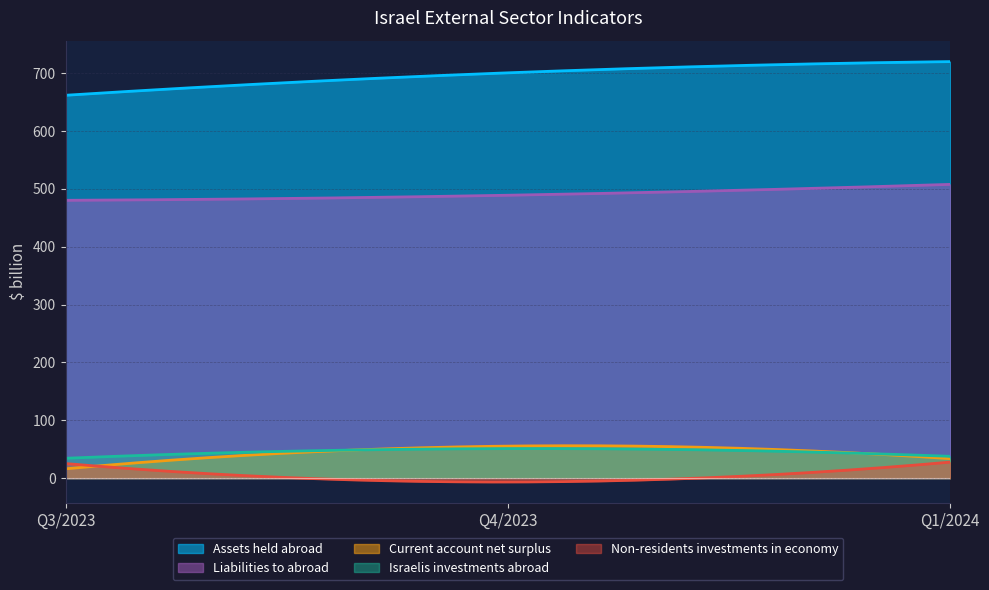

True or false: Current account net surplus and Assets held abroad cross at least once.

False